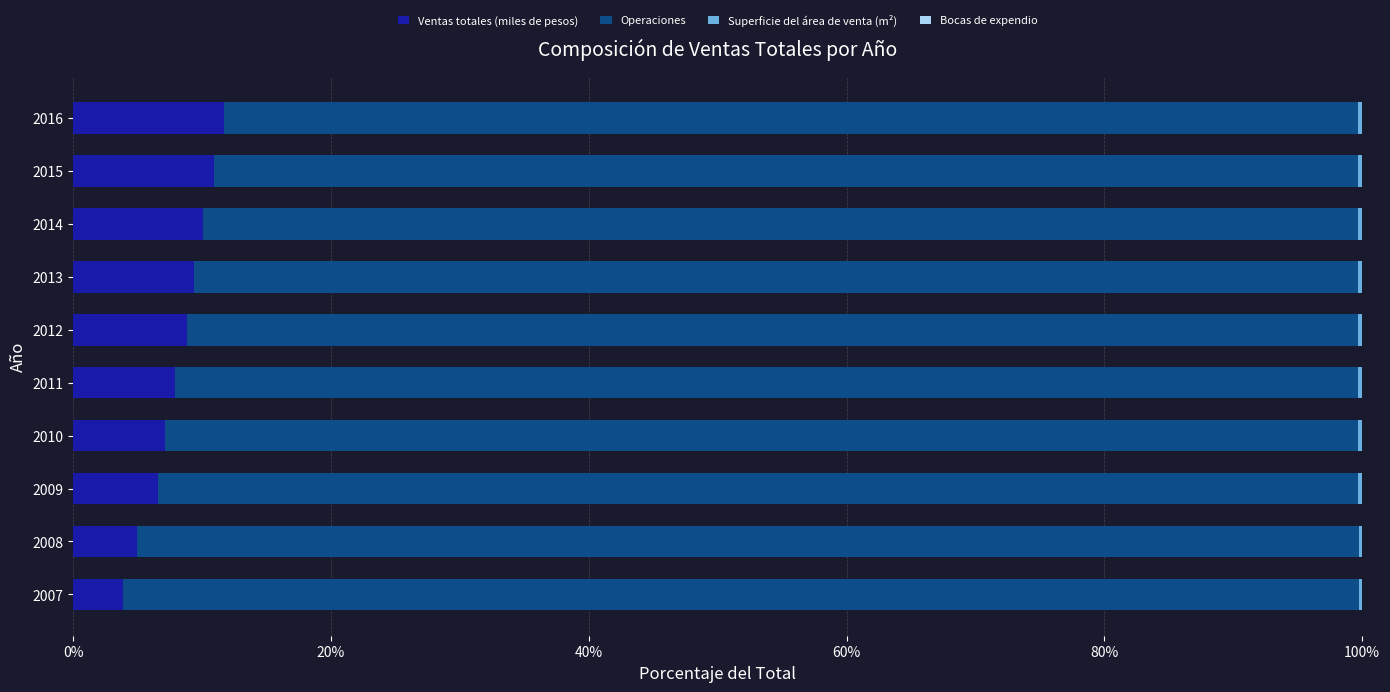

True or false: Ventas totales (miles de pesos) has a value of 11.0 at 2010.

False